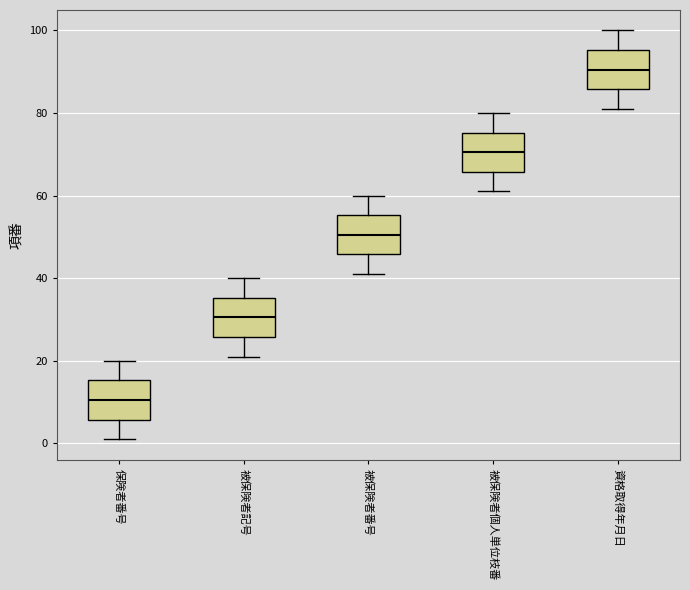

Which box has the lowest median line?

保険者番号